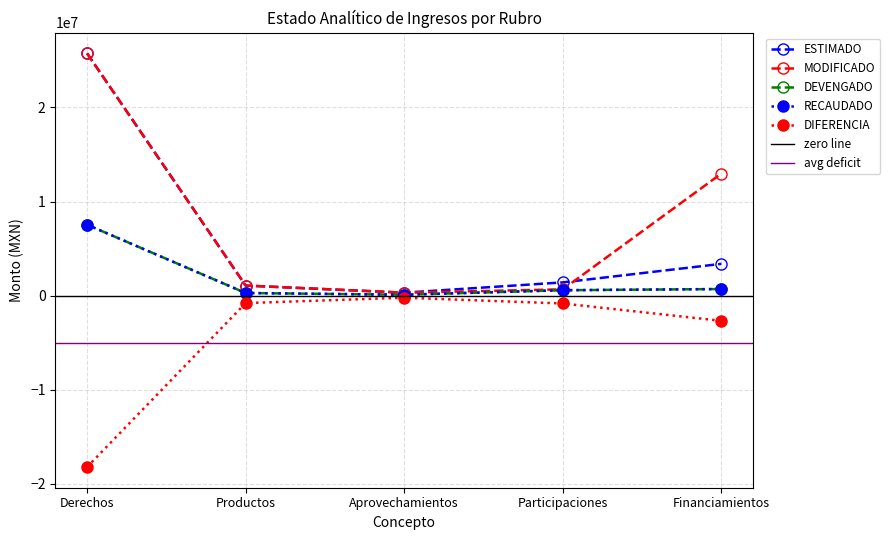

Reading left to right, extract all data points from this chart.

ESTIMADO: 25749903.4	1072099.7	316248.2	1408603.9	3379267.5
MODIFICADO: 25749903.4	1072099.7	316248.2	672468.3	12978619.7
DEVENGADO: 7537810.5	281390.8	98166.4	575731.0	703846.1
RECAUDADO: 7537810.5	281390.8	98166.4	575731.0	703846.1
DIFERENCIA: -18212093.0	-790708.9	-218081.8	-832872.9	-2675421.4